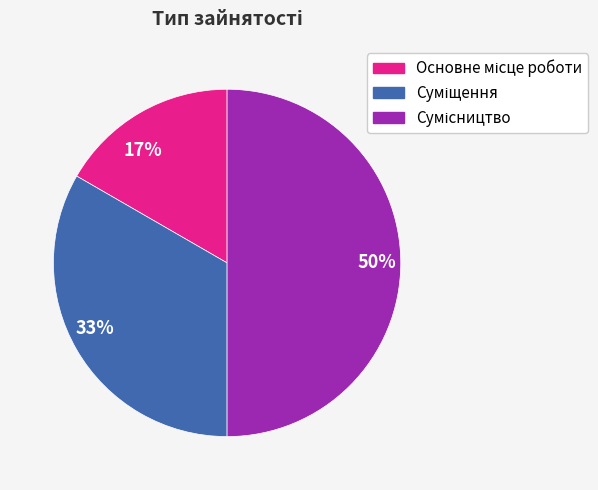

True or false: 33% accounts for 21% of the total.

False